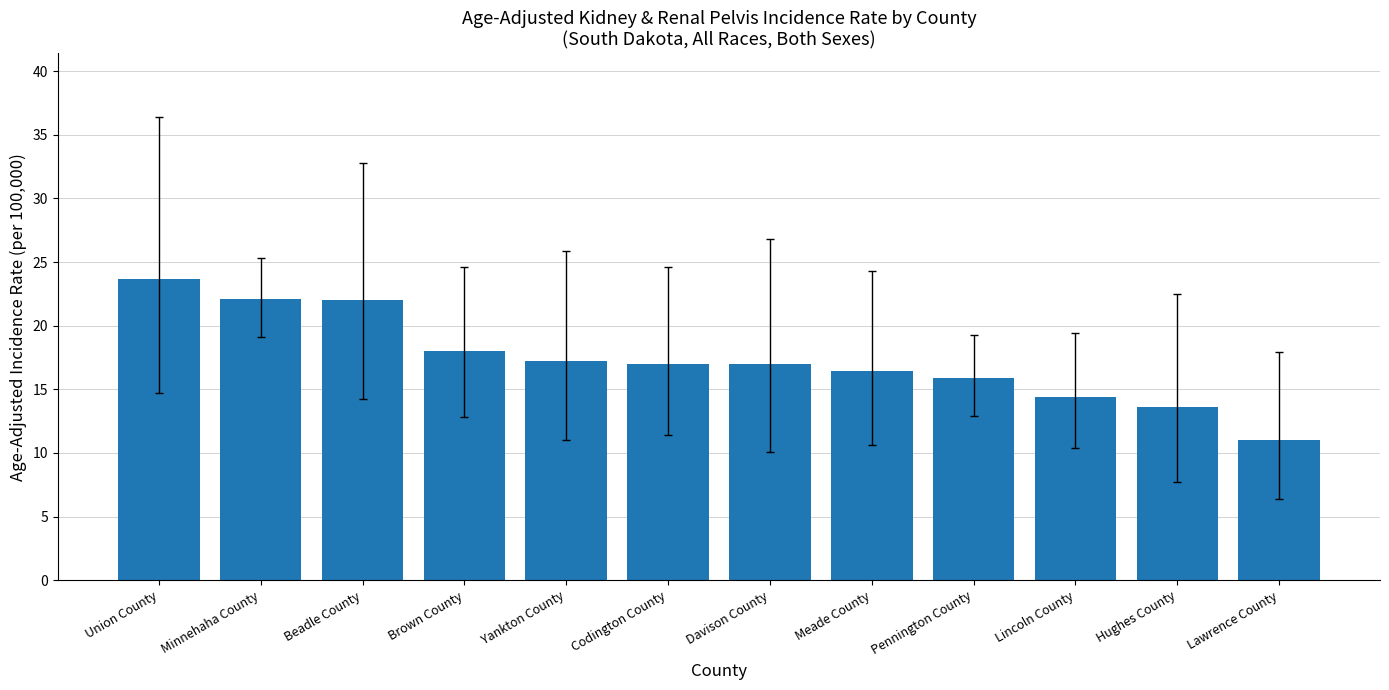

Is it true that the value at Yankton County is 7.8?

False